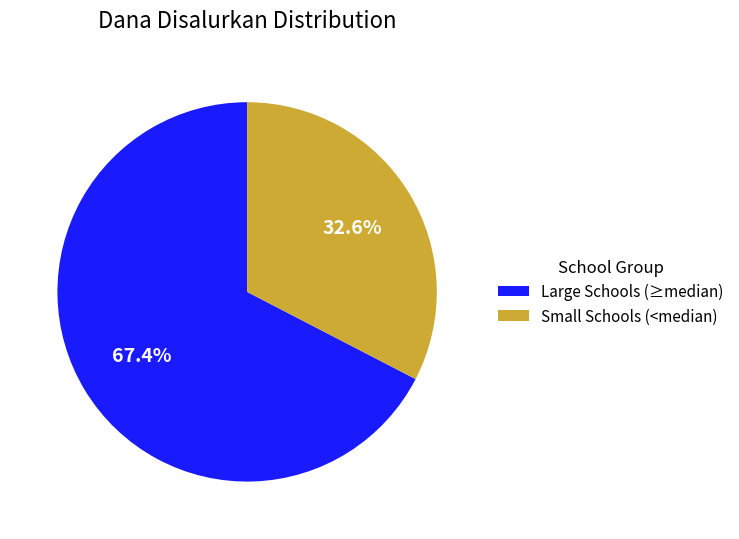

Which slice represents more than half of the pie?

Large Schools (≥median)